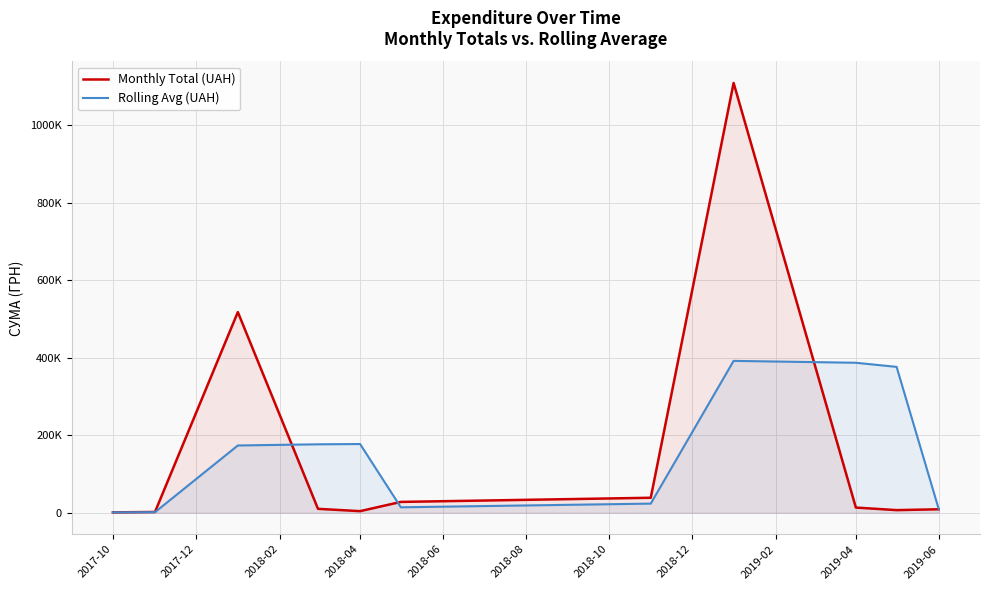

Reading left to right, extract all data points from this chart.

Monthly Total (UAH): 940.7	1937.0	517642.9	10044.4	4061.7	27912.2	38597.8	1108852.6	13313.0	6714.9	8903.5
Rolling Avg (UAH): 940.7	1438.8	173506.8	176541.4	177249.7	14006.1	23523.9	391787.6	386921.1	376293.5	9643.8